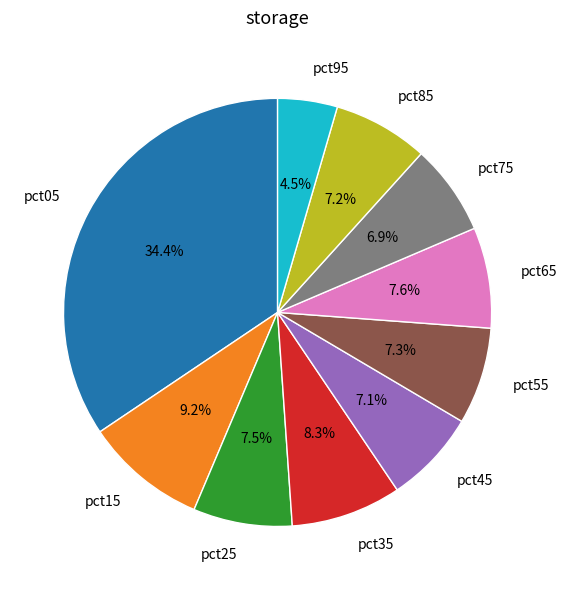

Is pct85 the majority of the pie?

No